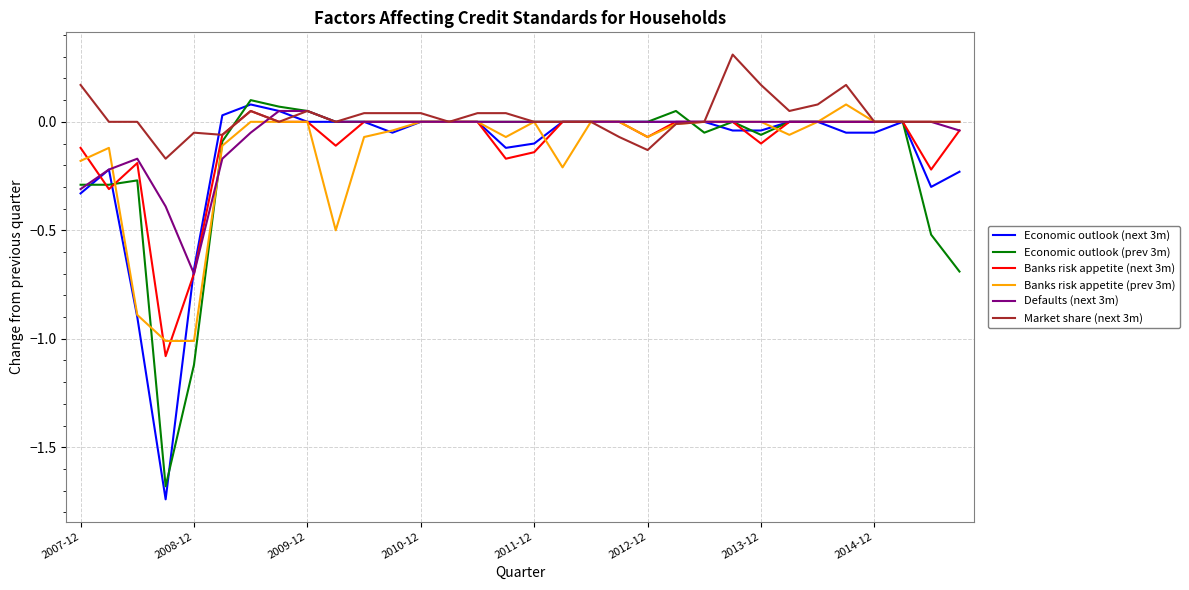

What is the difference between the second highest and second lowest values in the Market share (next 3m) series?

0.3